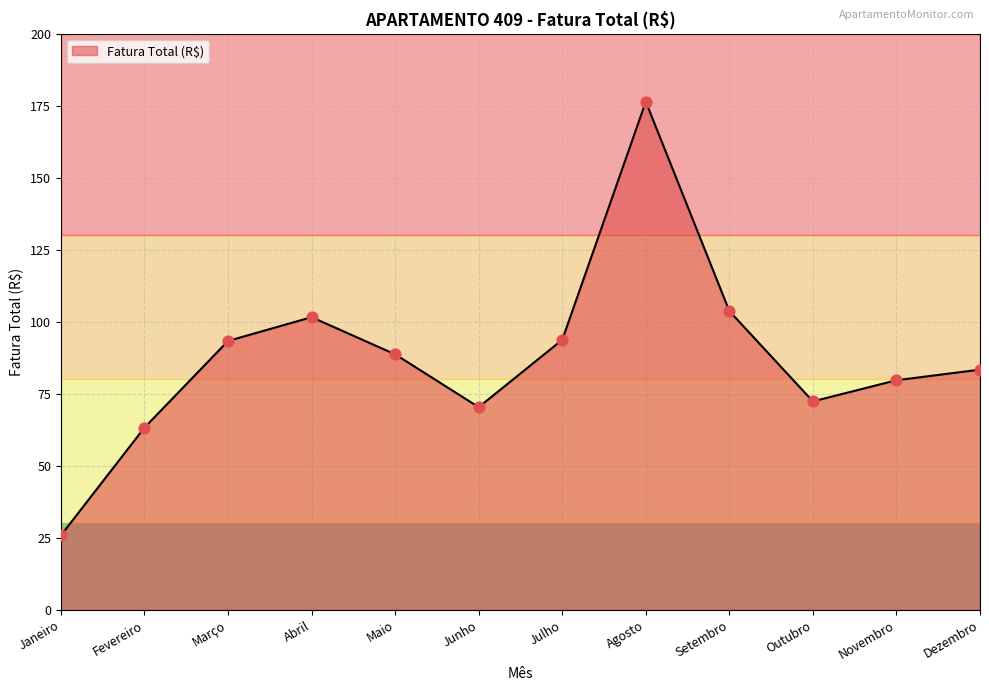

Which has a higher value, Fevereiro or Novembro?

Novembro